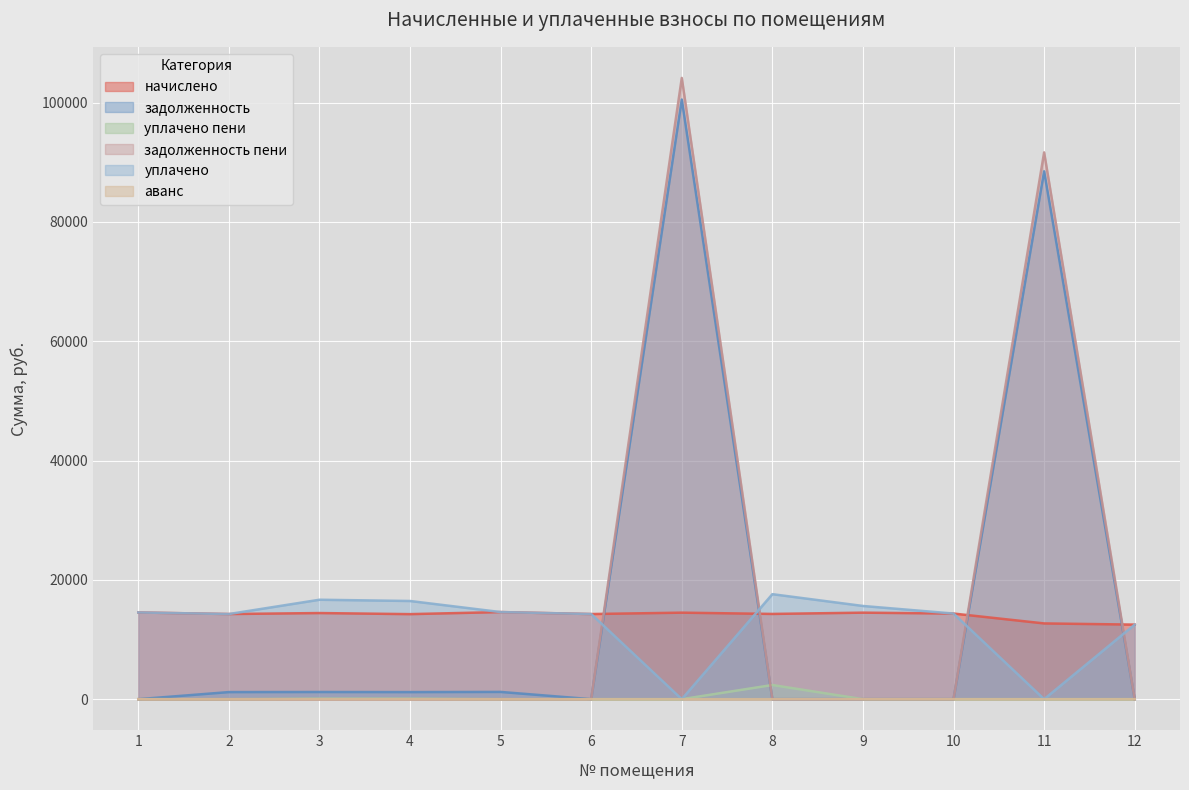

Is the value of задолженность пени at 8 greater than the value of задолженность at 11?

No